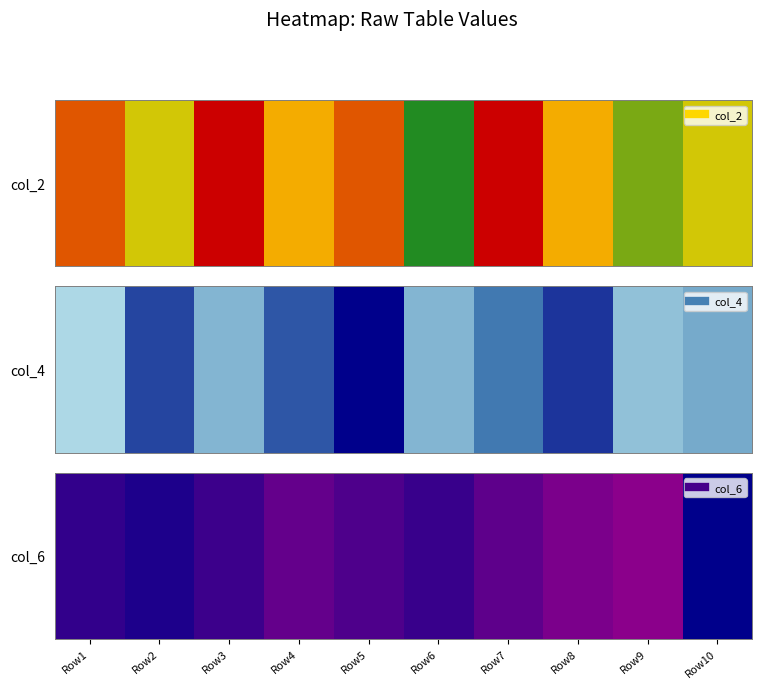

Reading left to right, extract all data points from this chart.

Row1=0.4	Row2=0.2	Row3=0.4	Row4=0.7	Row5=0.6	Row6=0.4	Row7=0.7	Row8=0.9	Row9=1.0	Row10=0.0